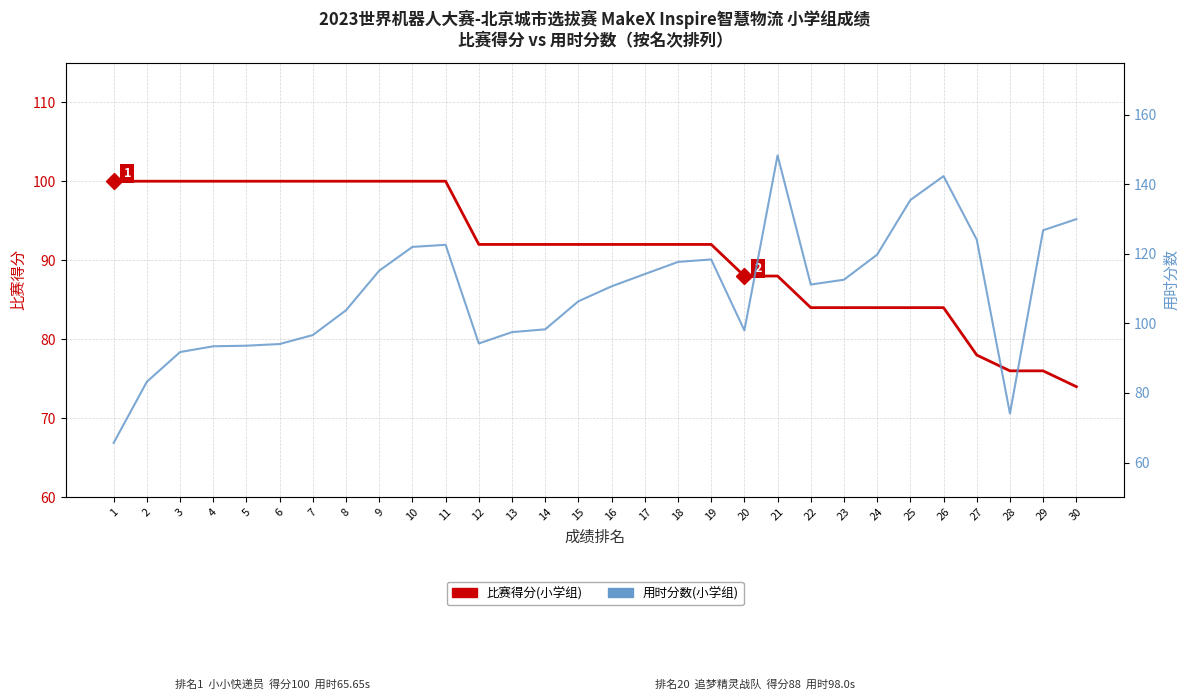

How many values in the 用时分数(小学组) series exceed 111?

15